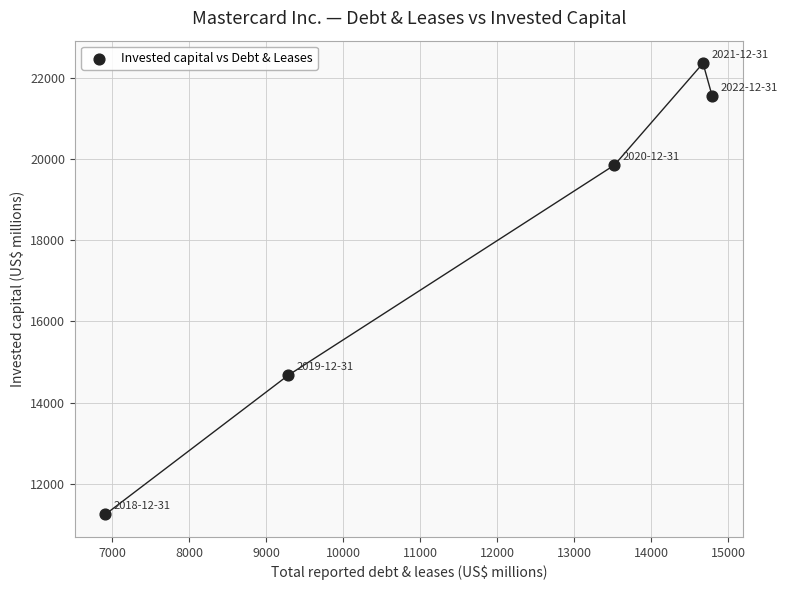

What is the range of X values (max minus min)?

7877